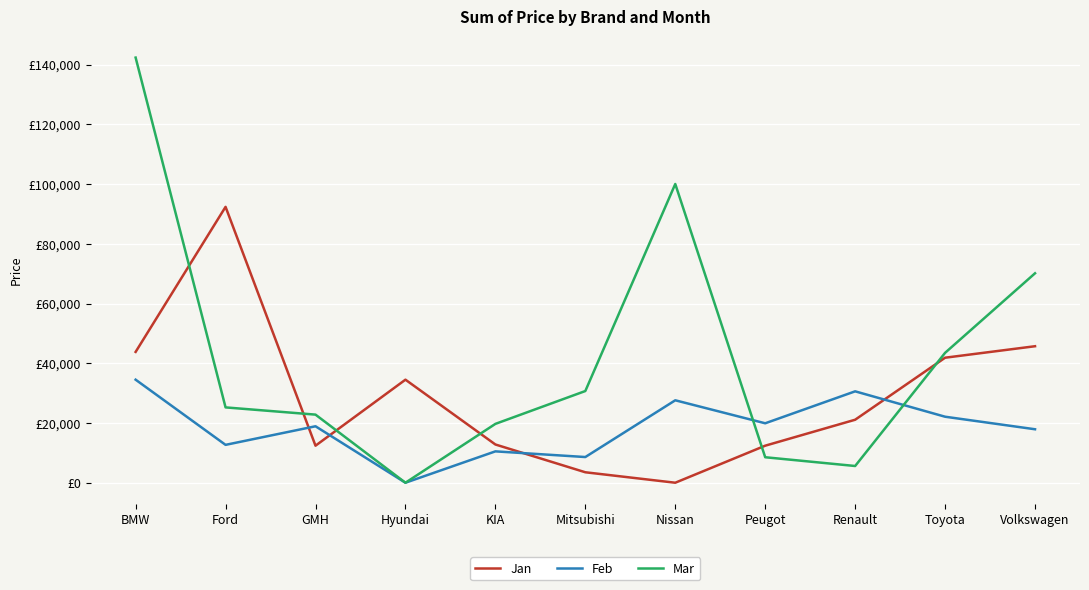

What are all the series names shown in the legend?

Jan, Feb, Mar